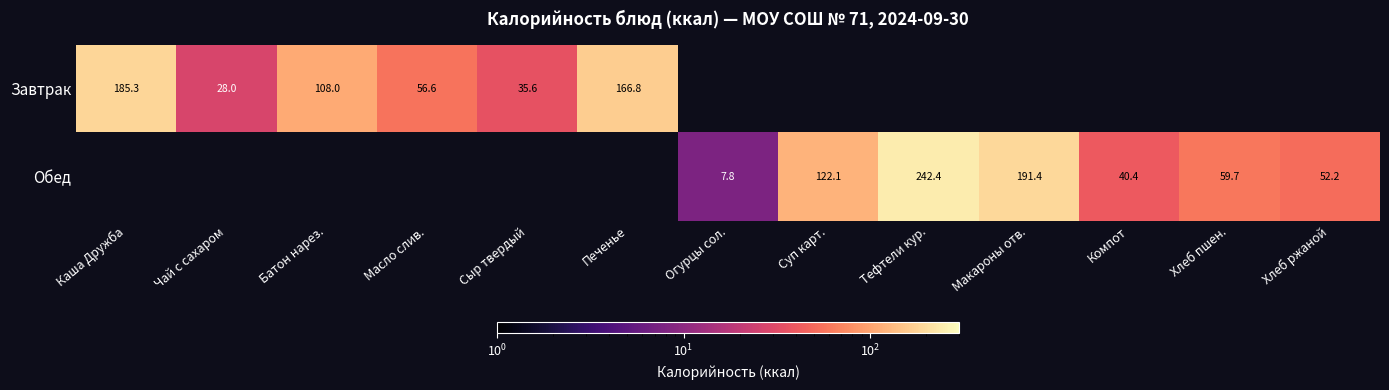

How many series are shown in this chart?

2